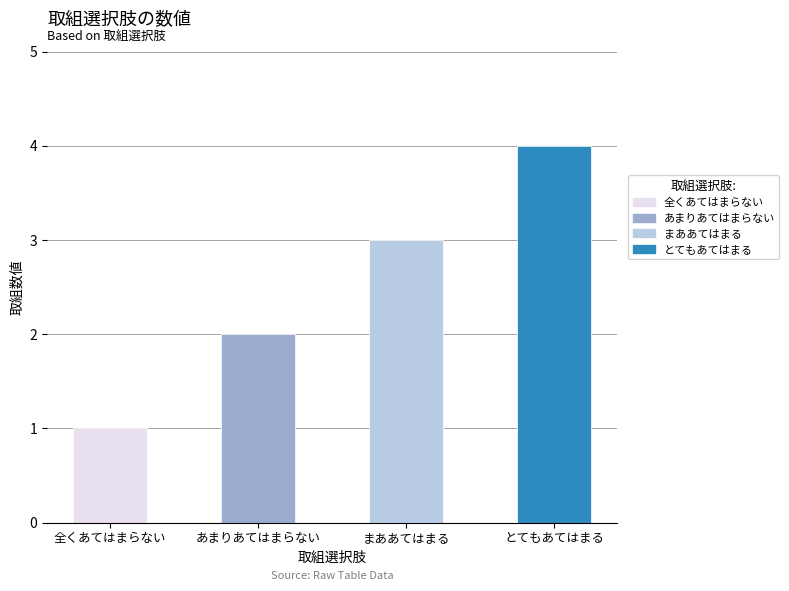

What is the smallest value displayed?

1